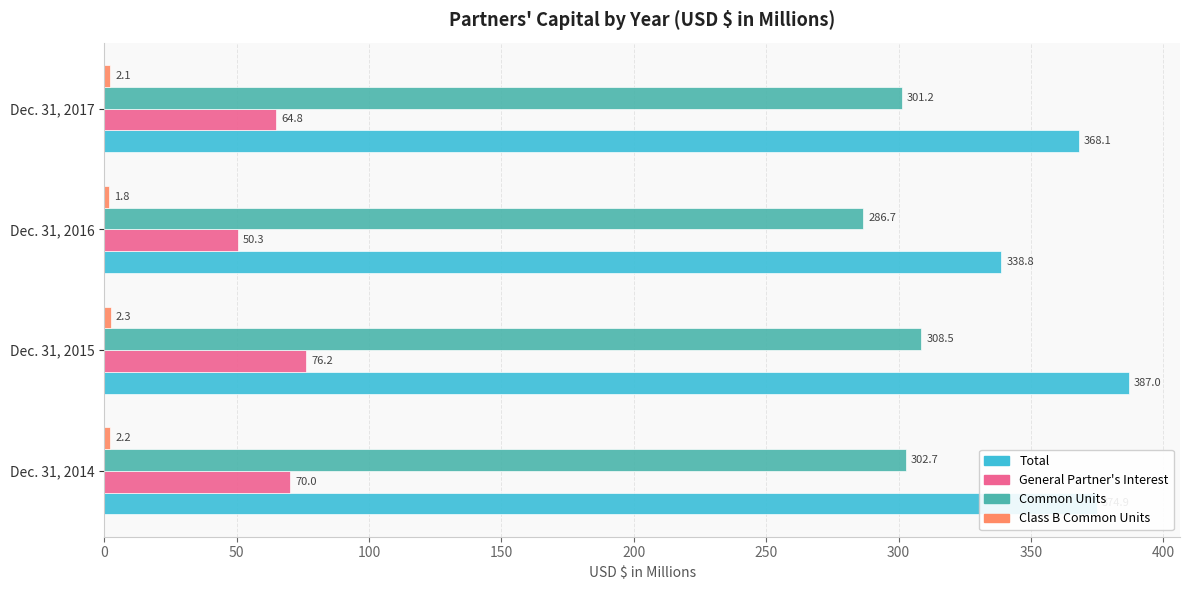

Is it true that Common Units equals 308.5 at Dec. 31, 2015?

True